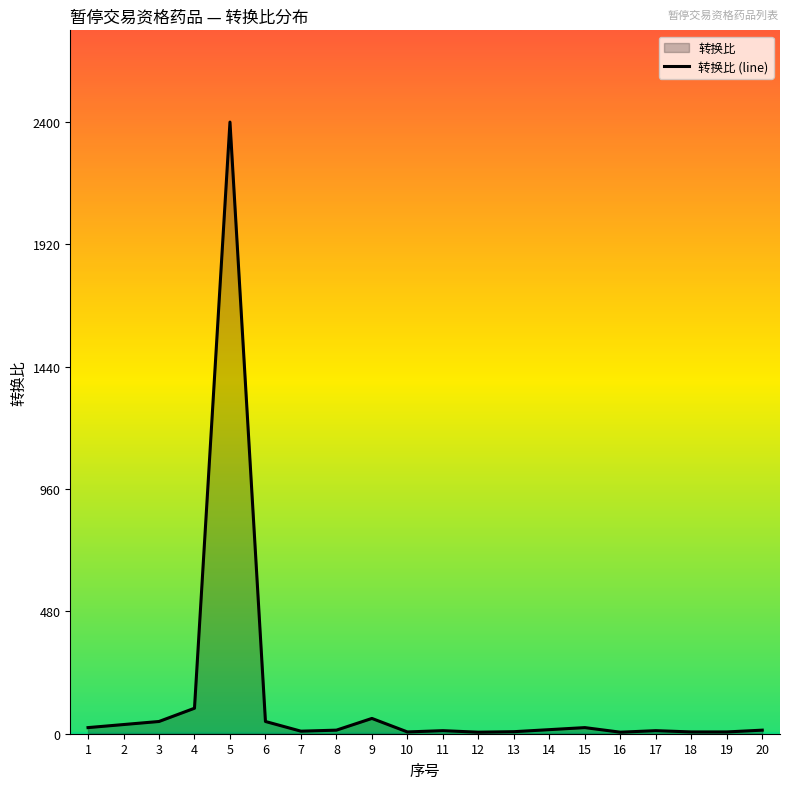

Rank the categories by value from lowest to highest.

12, 16, 10, 18, 19, 13, 7, 11, 17, 8, 20, 14, 1, 15, 2, 3, 6, 9, 4, 5